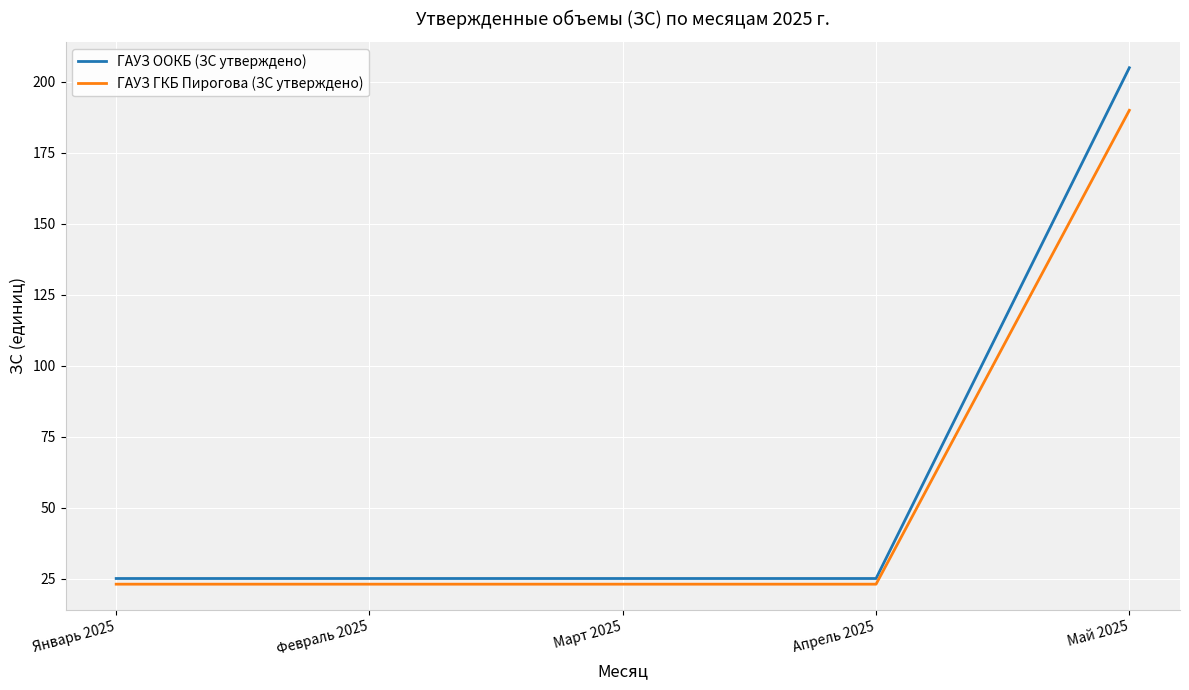

True or false: ГАУЗ ООКБ (ЗС утверждено) has a value of 25 at Февраль 2025.

True